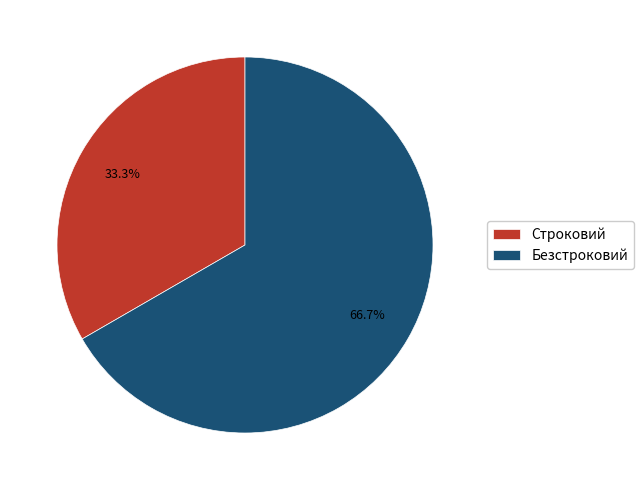

True or false: Безстроковий accounts for 55% of the total.

False